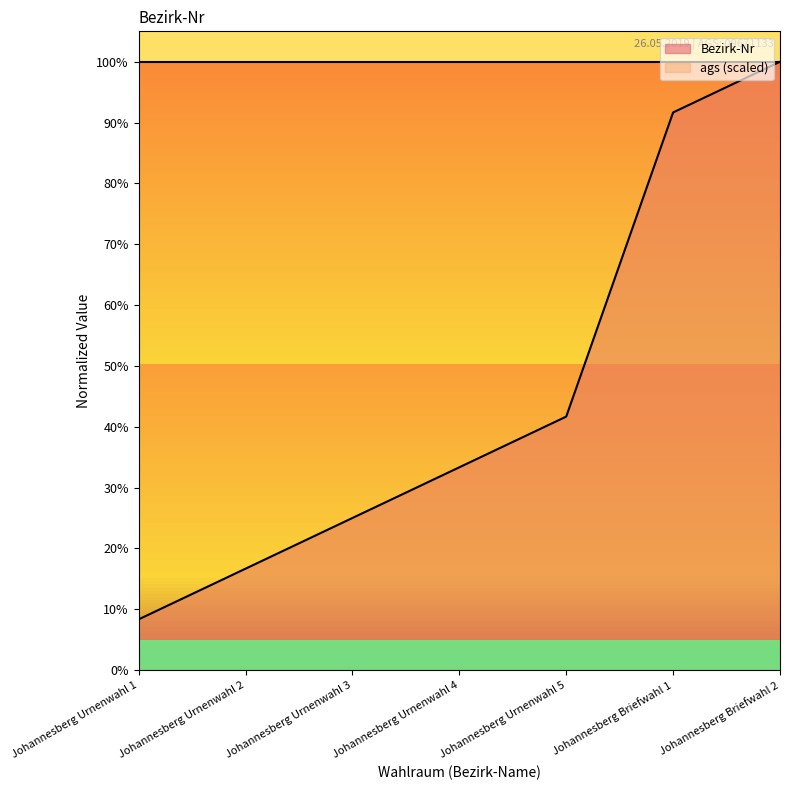

What is the label of the 2nd point from the right?

Johannesberg Briefwahl 1